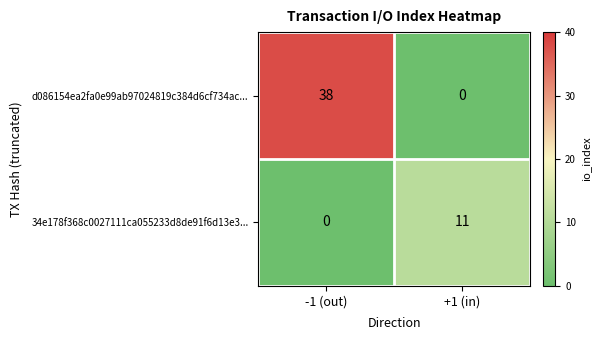

How many positive values does the d086154ea2fa0e99ab97024819c384d6cf734ac... series have?

1